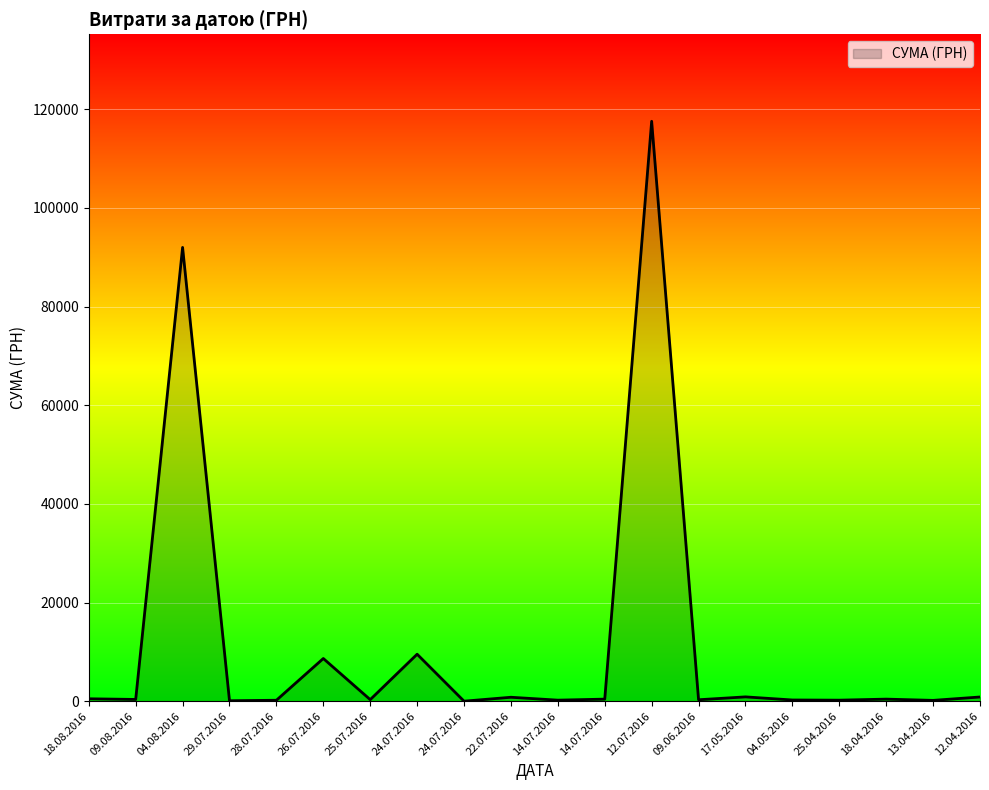

How many points are lower than both their immediate neighbors (excluding endpoints)?

8